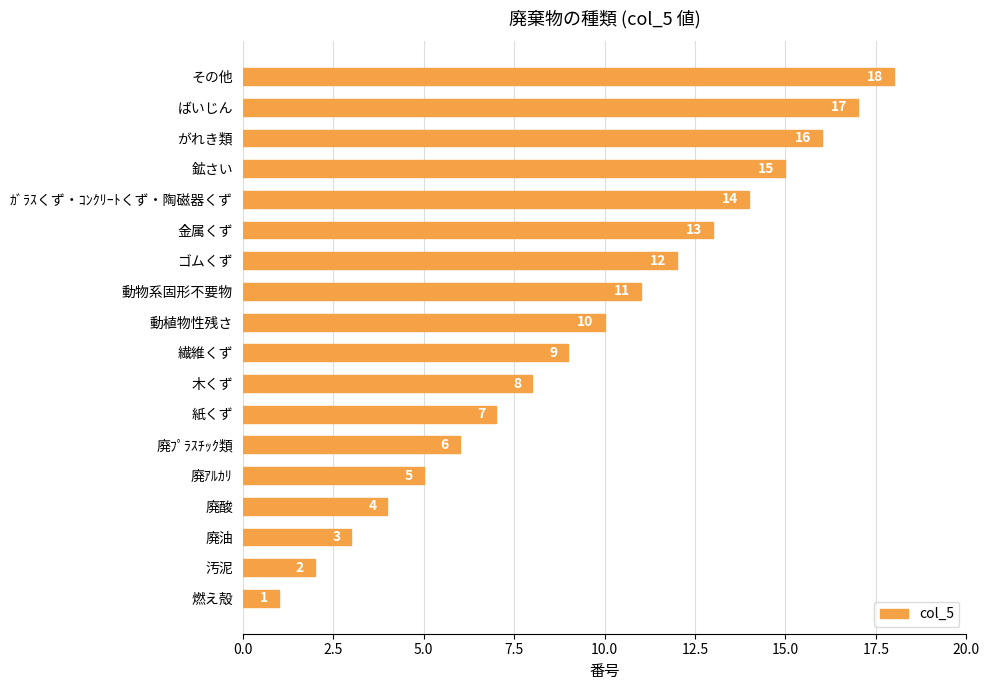

How many data points does each series have?

18